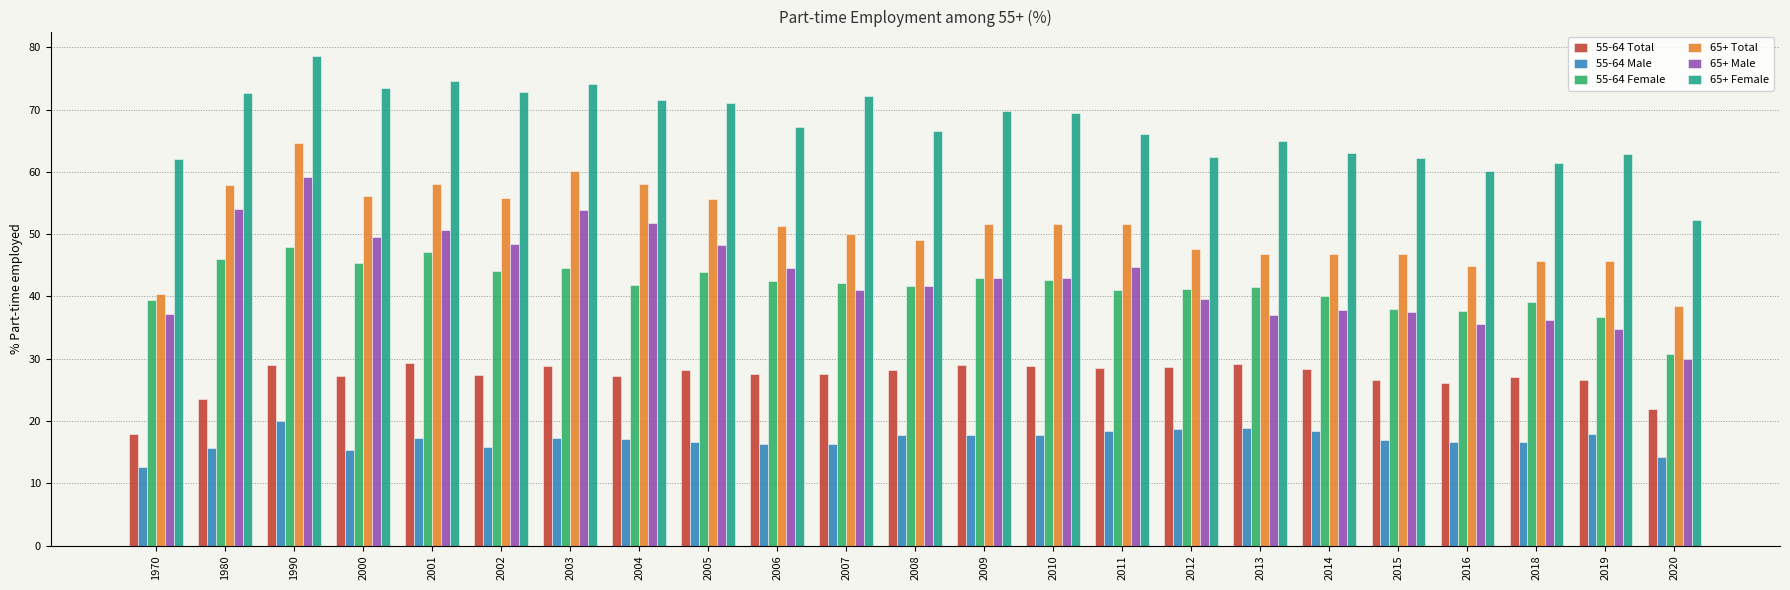

The value of 55-64 Female at 2020 is 44.9. True or false?

False